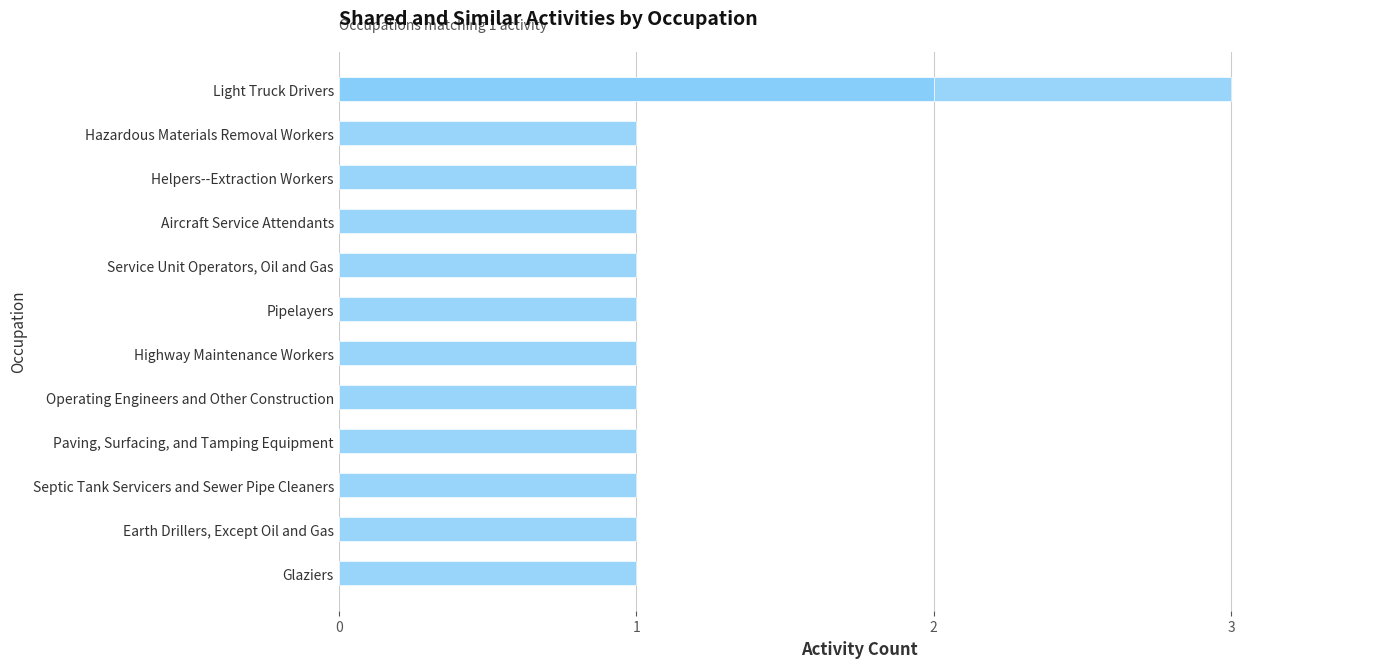

How many categories are shown in the chart?

12